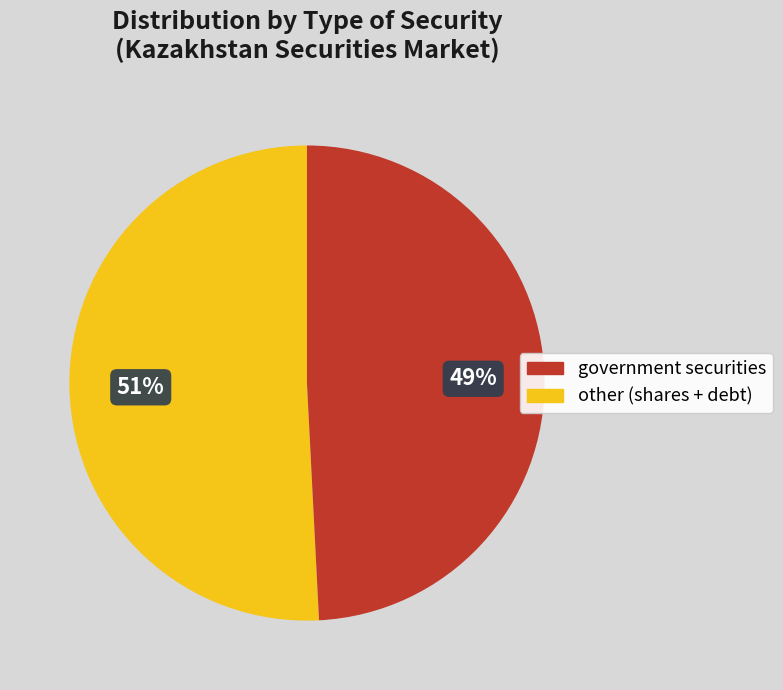

How many segments does this pie chart have?

2